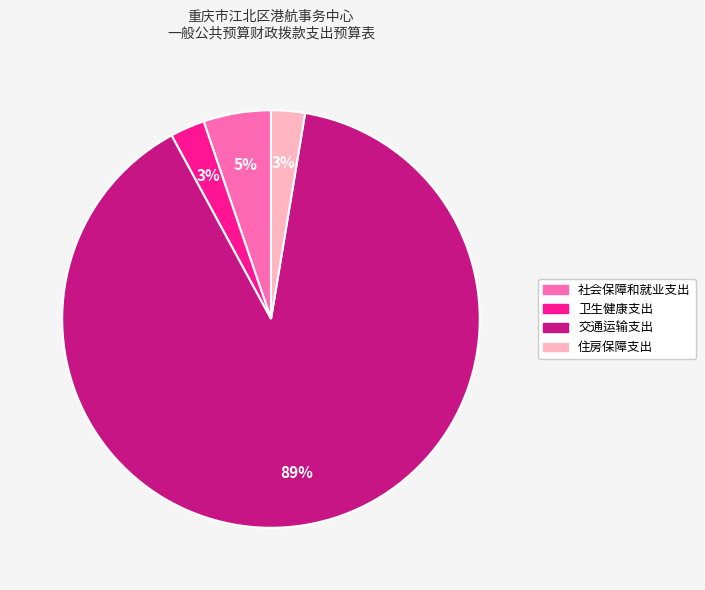

Does any single category account for the majority?

Yes